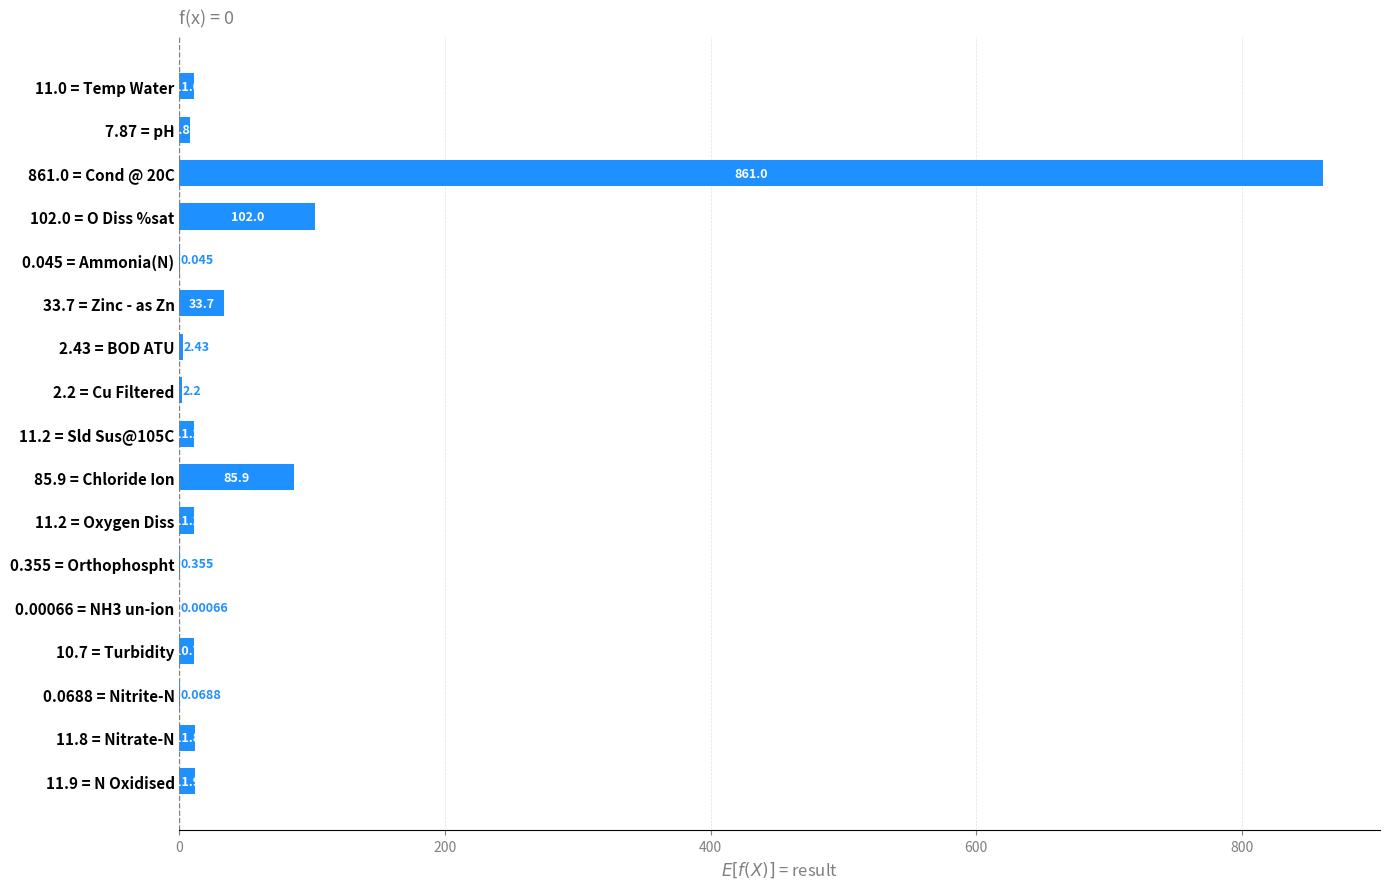

At which category does the chart reach its peak across all series?

861.0 = Cond @ 20C